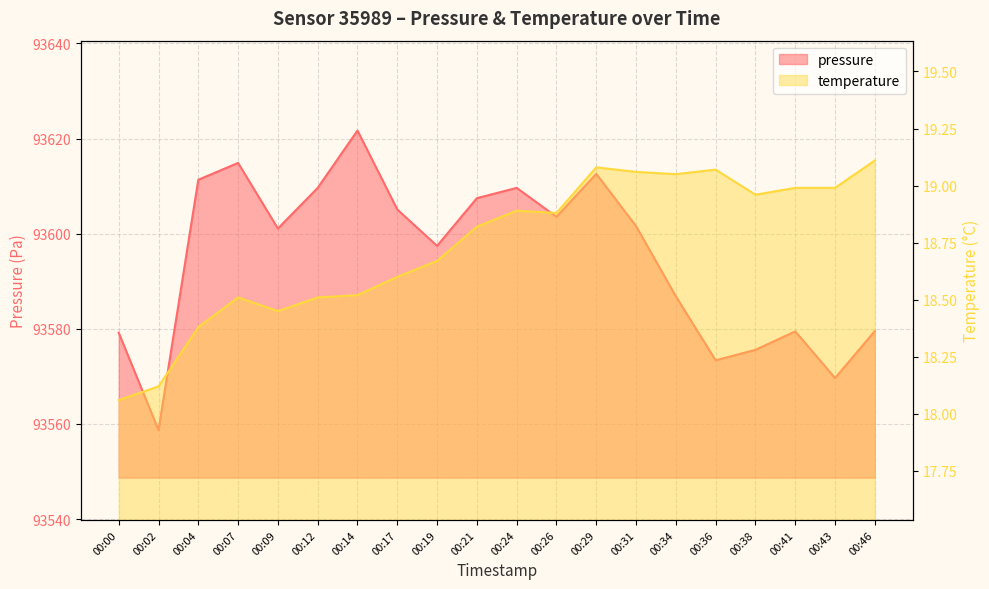

Where is the first local maximum for pressure?

00:07